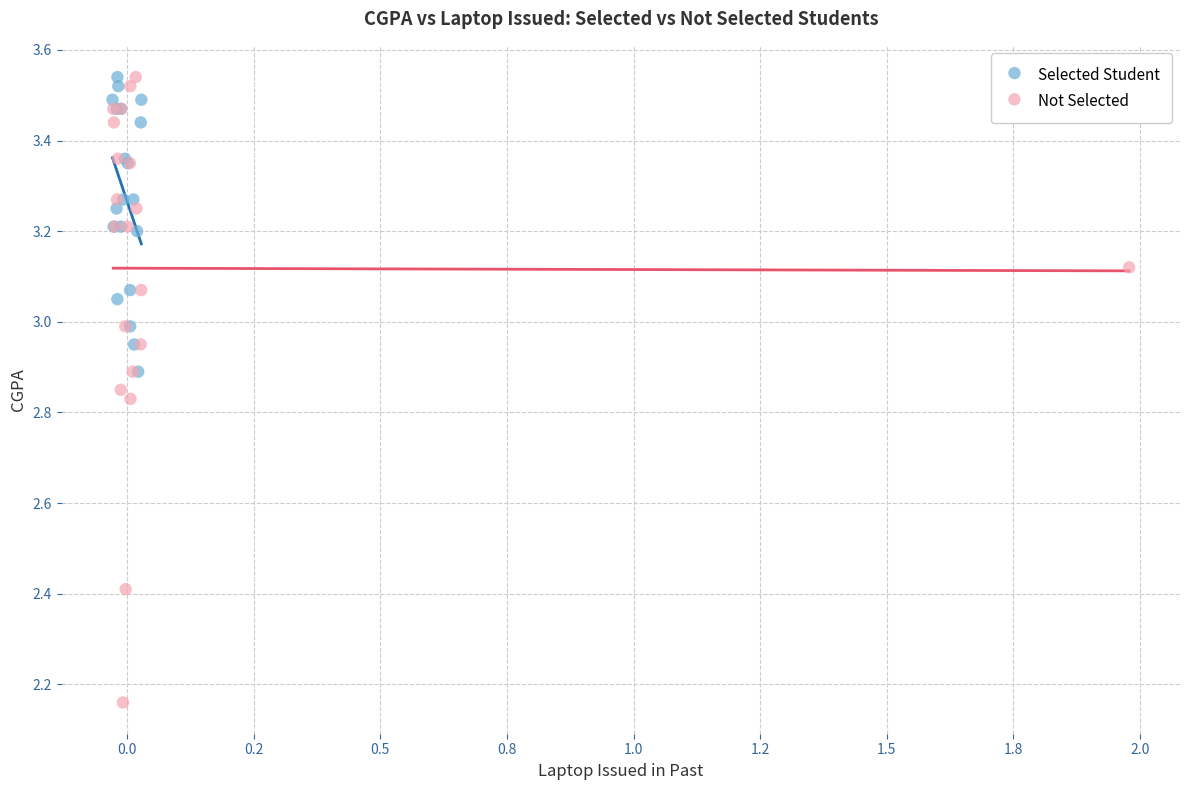

Which series has the widest spread of Y values?

Not Selected